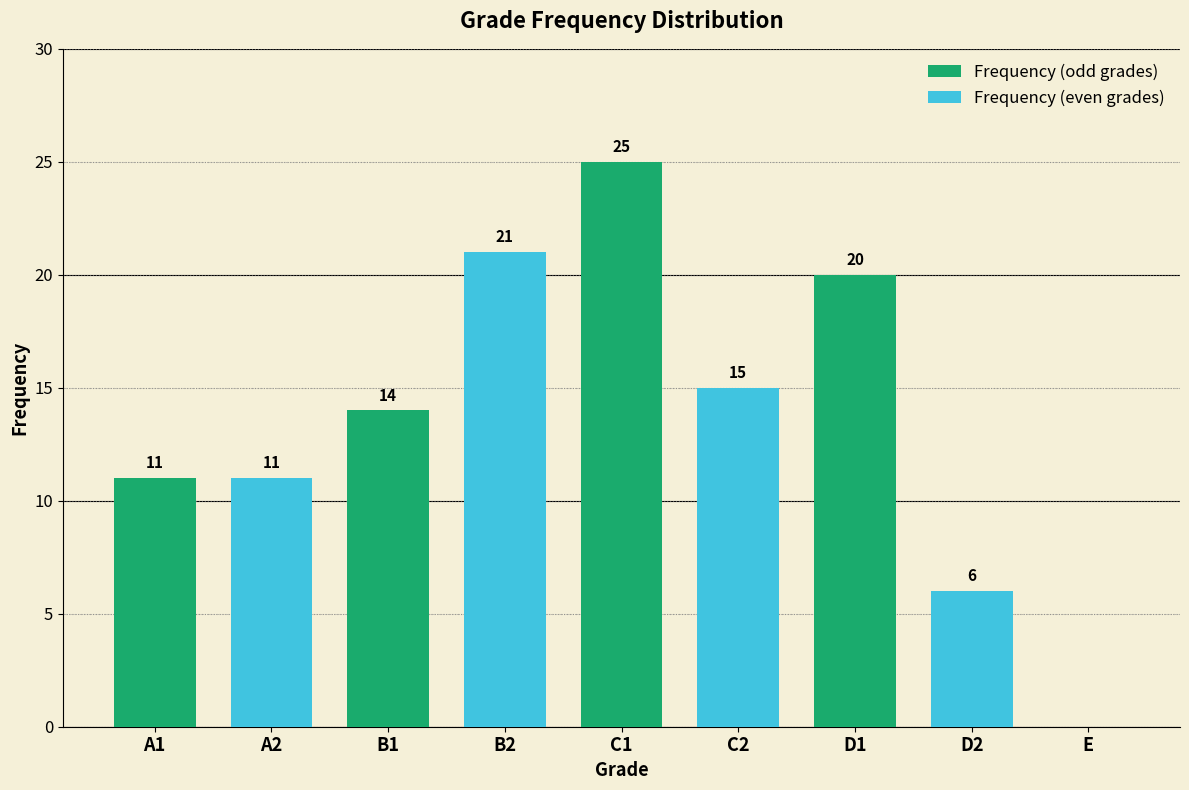

What is the maximum value shown in the chart?

25